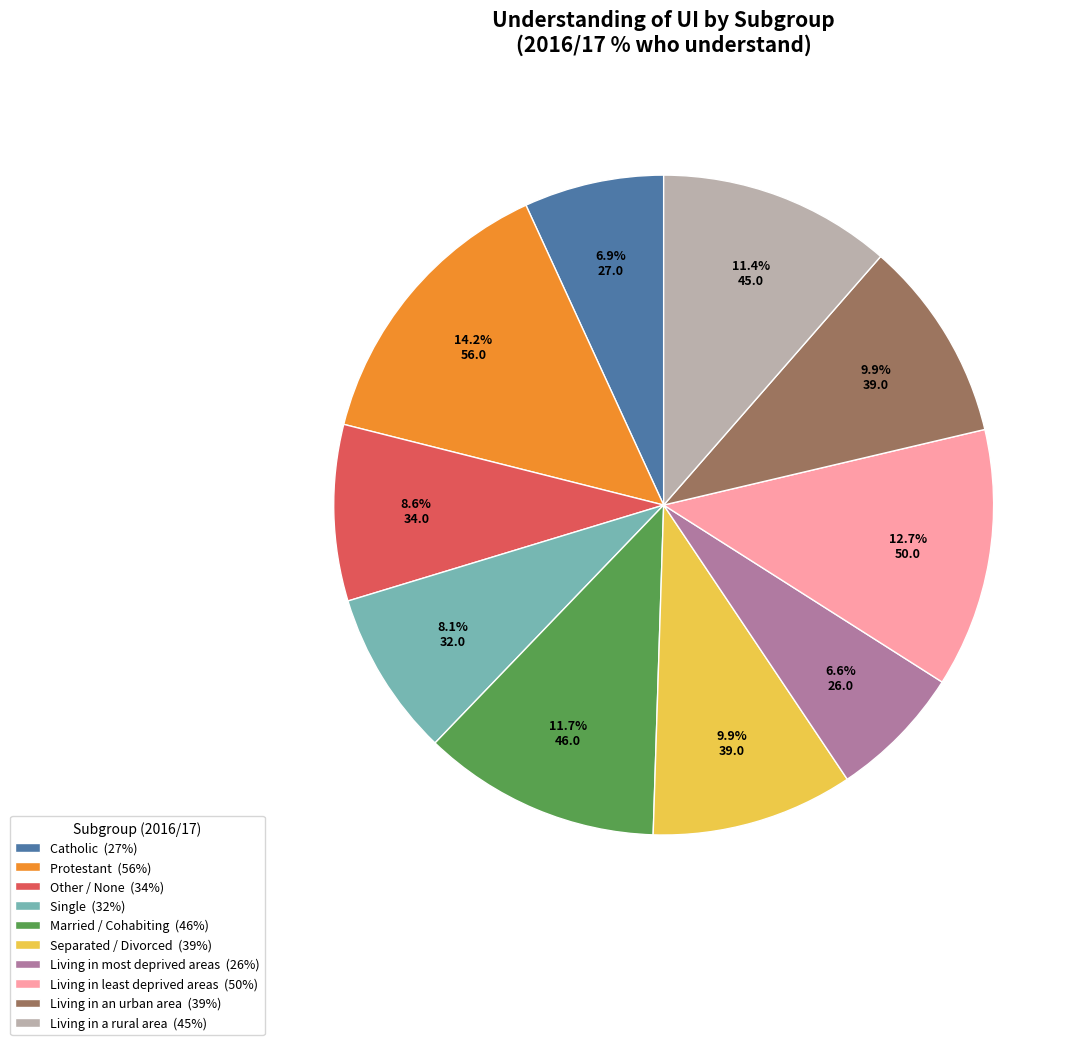

Approximately how many times larger is the value at Living in least deprived areas (50%) compared to Single (32%)?

1.6